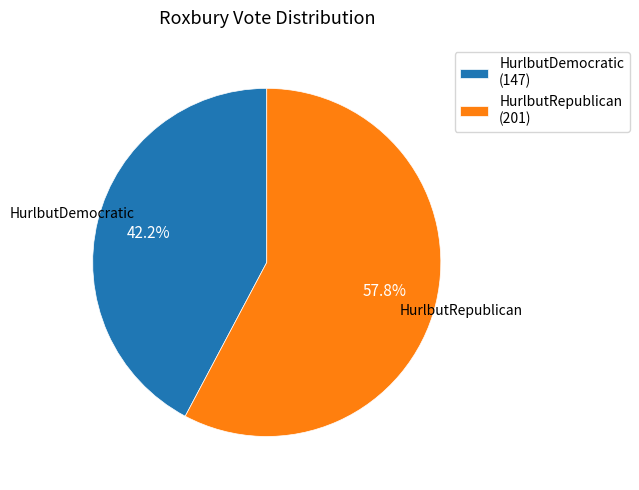

Rank the categories by value from lowest to highest.

HurlbutDemocratic, HurlbutRepublican